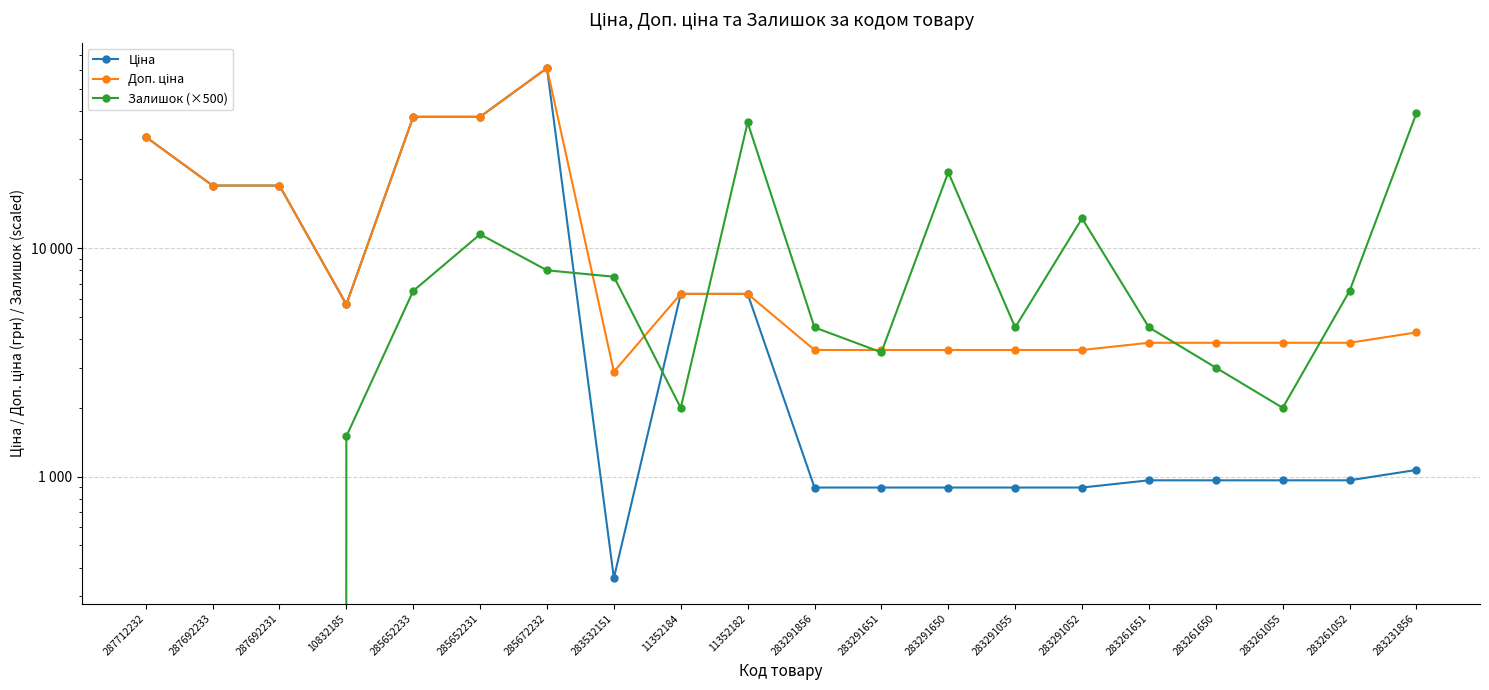

In Залишок (×500), how many points are higher than both neighbors (excluding endpoints)?

4